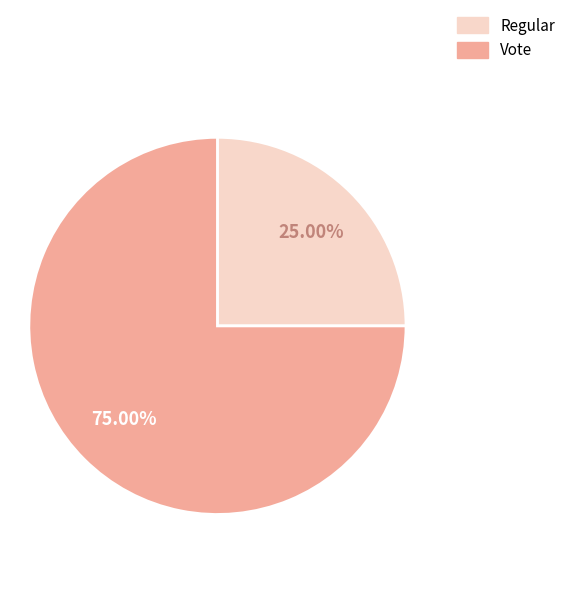

Does any single category account for the majority?

Yes